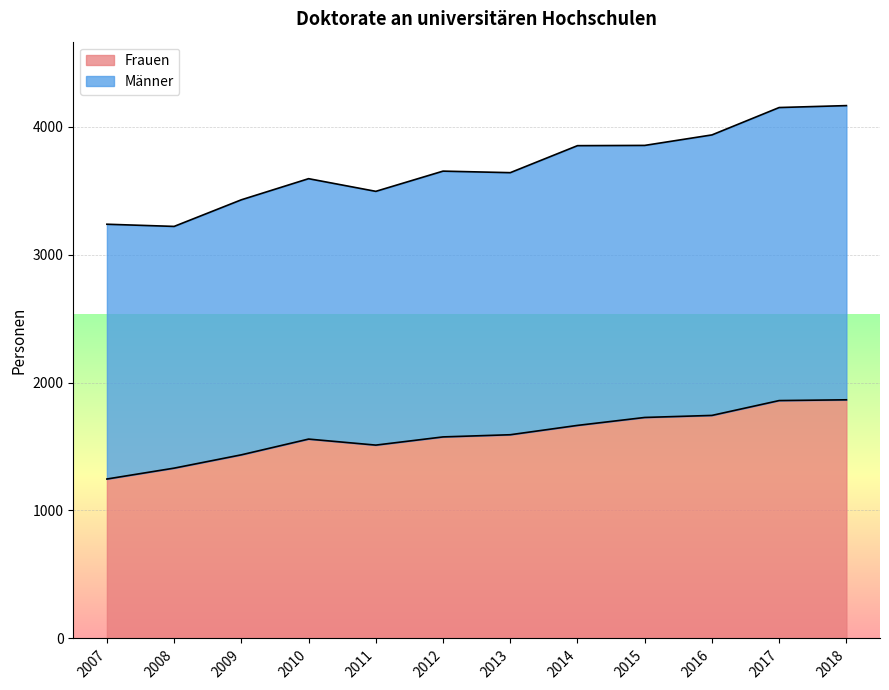

The value at 2014 is 1665. True or false?

True